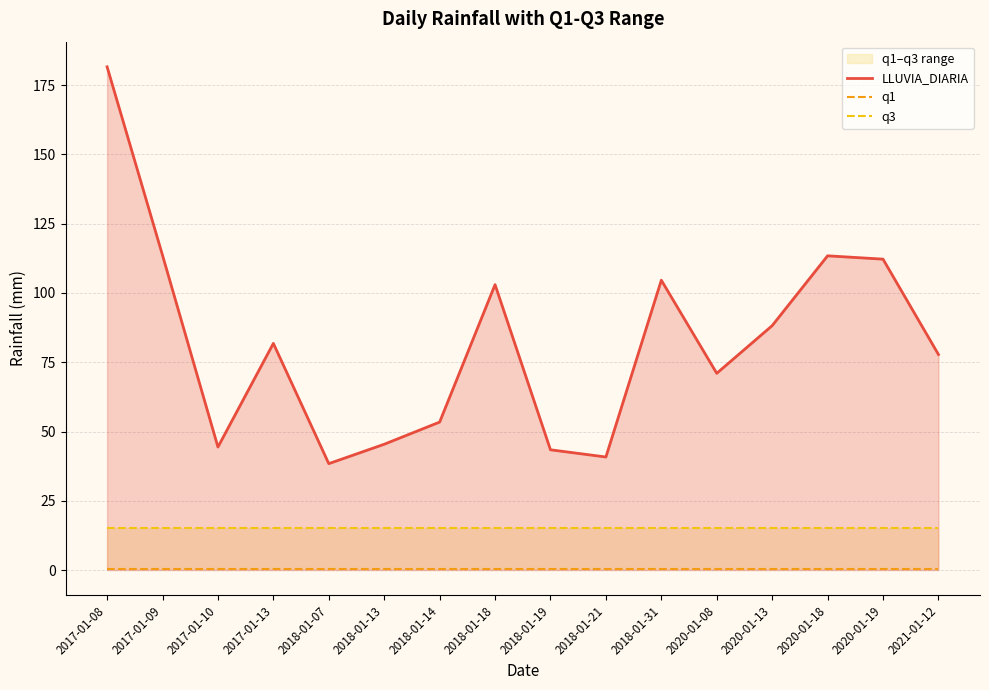

True or false: q1 and LLUVIA_DIARIA intersect in this chart.

False